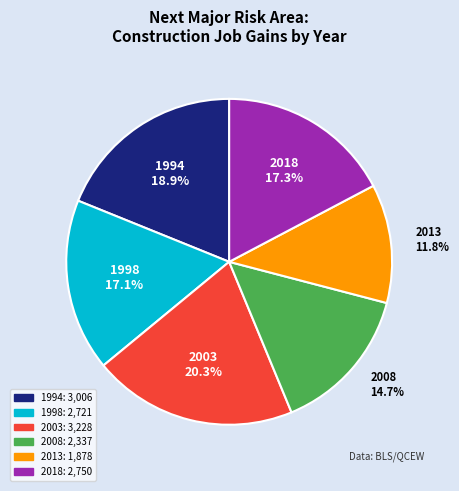

Is there a majority slice in this chart?

No